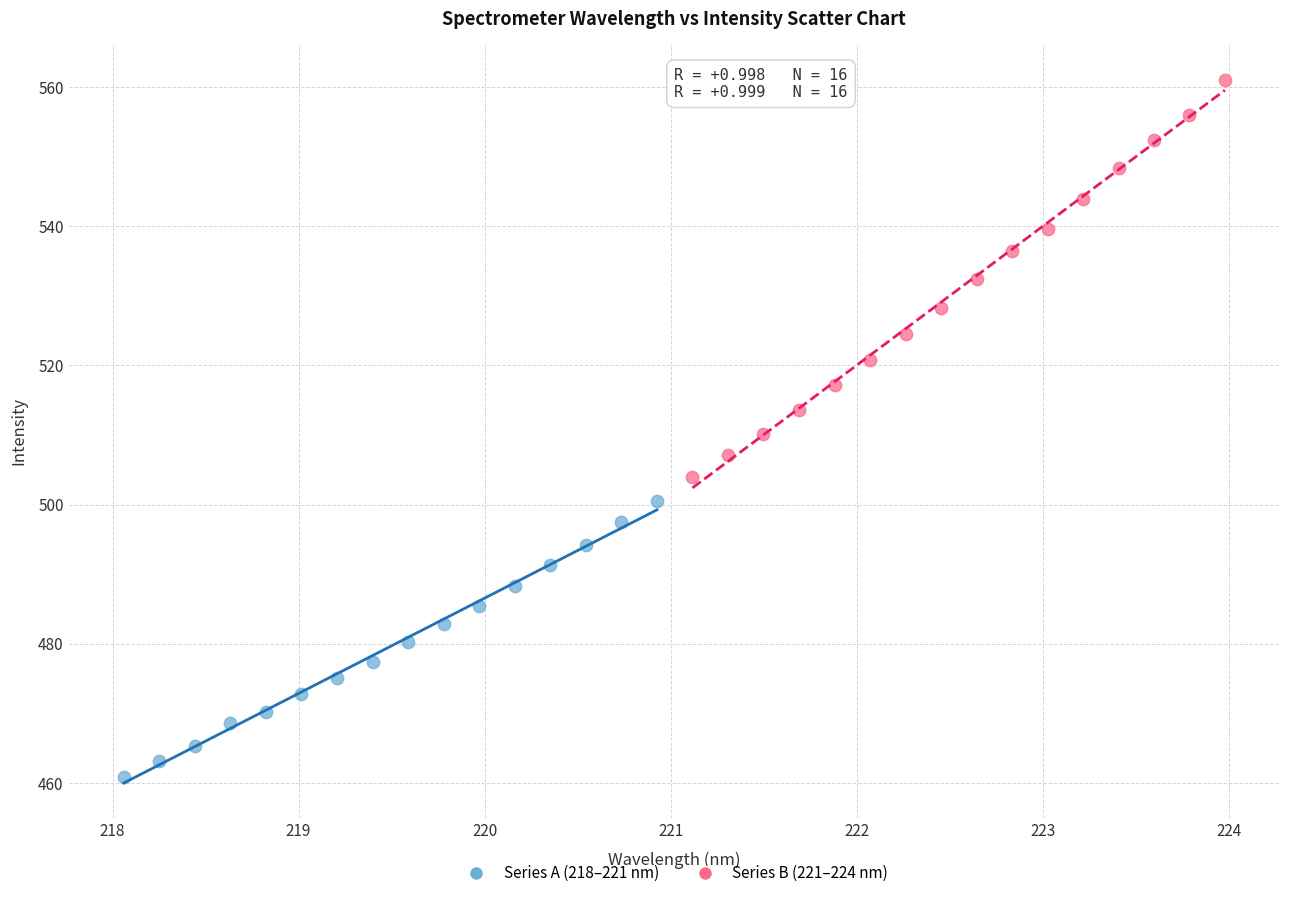

Which series contains the highest Y value?

Series B (221–224 nm)